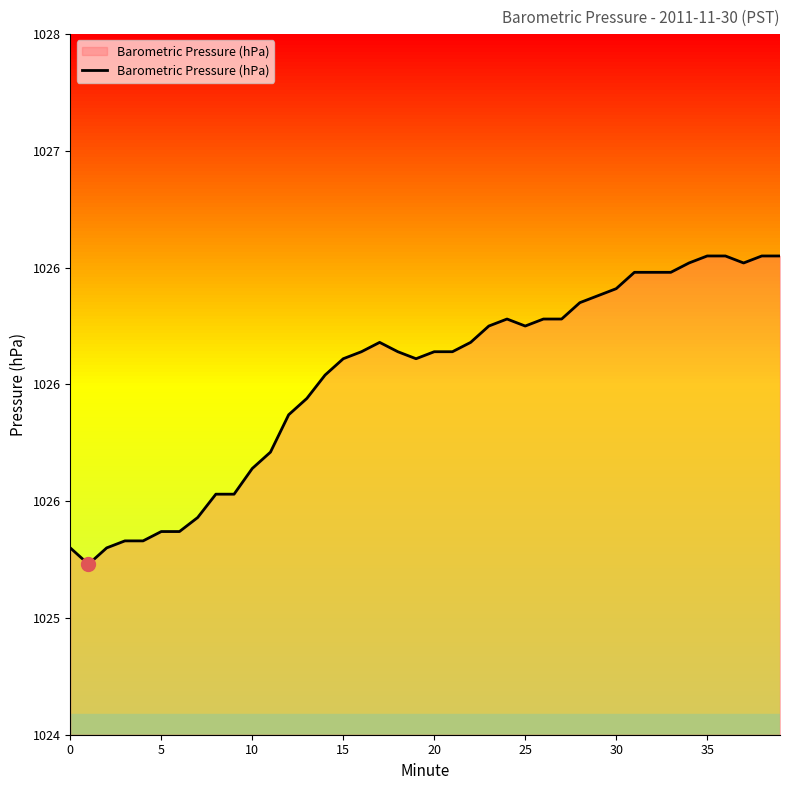

Does the chart have visible grid lines?

No